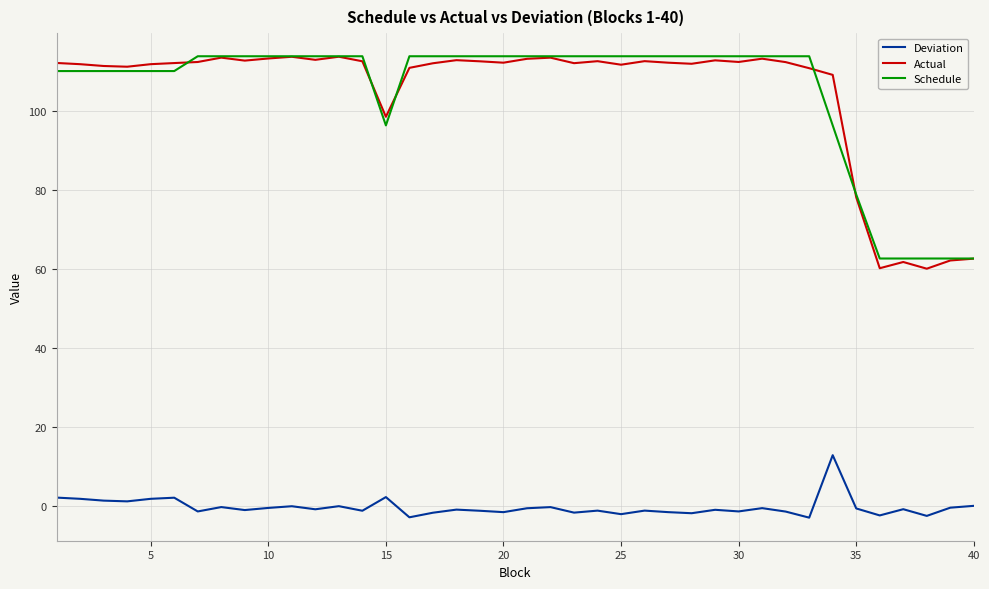

What is the minimum value for Actual?

60.0